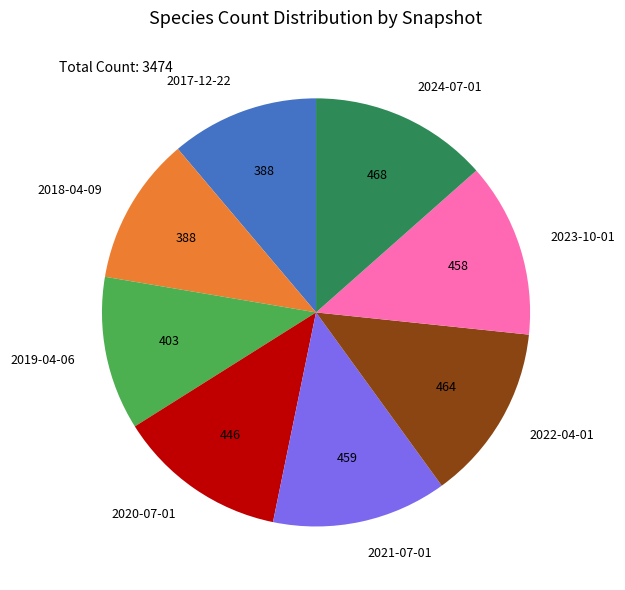

How many slices are in this pie chart?

8